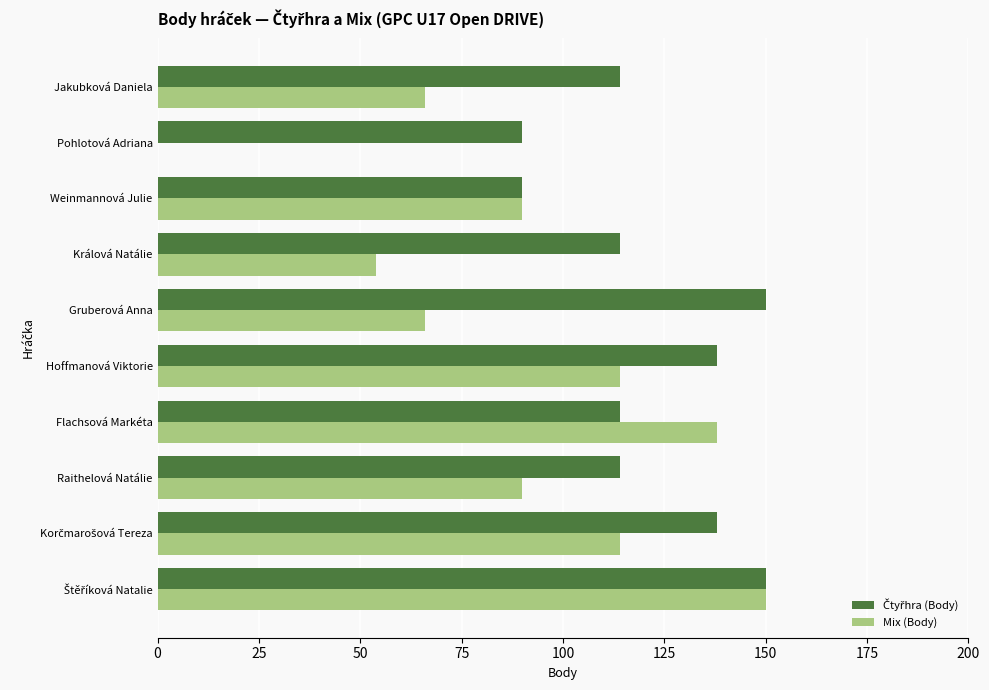

Between Hoffmanová Viktorie and Pohlotová Adriana, which series saw the biggest shift?

Mix (Body)